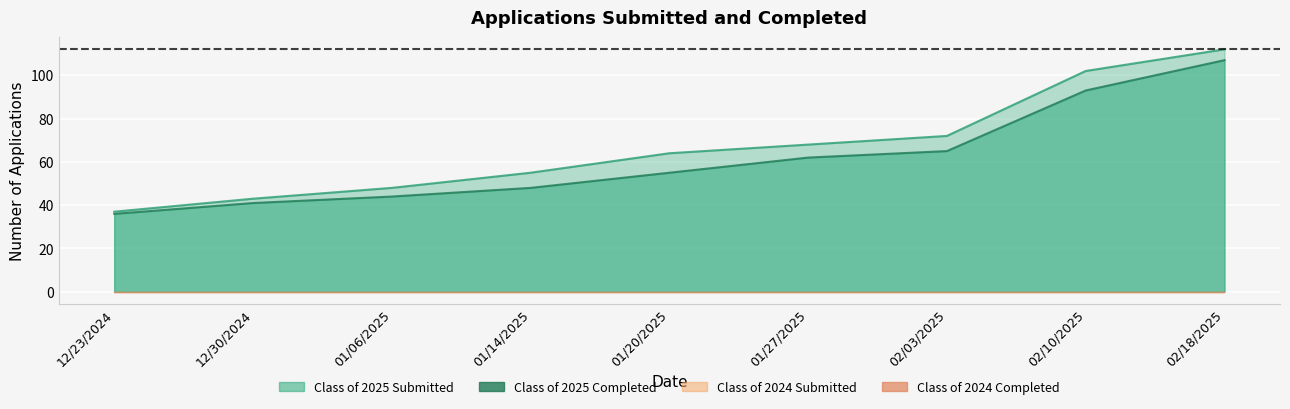

True or false: Class of 2025 Submitted has more than 2 points higher than both neighbors.

False